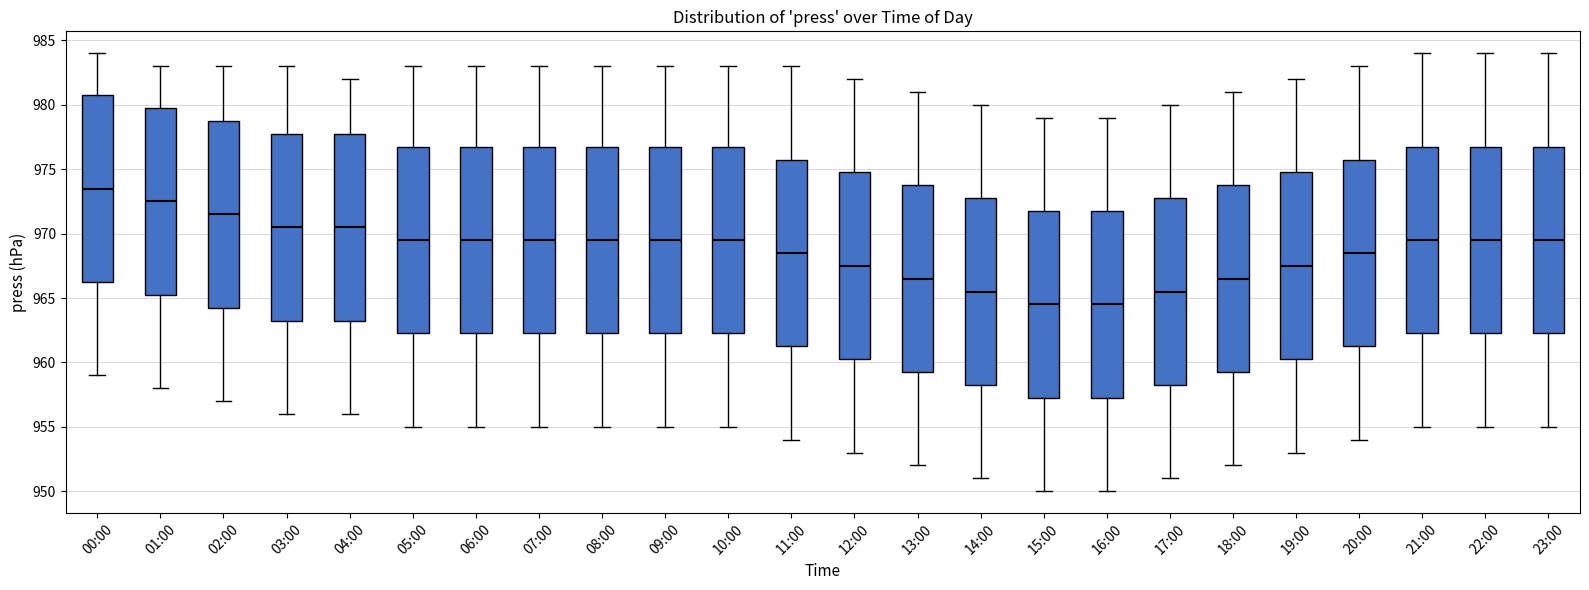

Reading left to right, transcribe this box plot: for each box, give where its median line is, the range the box spans, and where its two whiskers end, as read against the y-axis. The values are not printed on the chart, so give them approximately, as read against the axis.

00:00: median 973.5, box 966.5 to 981.0, whiskers 959.0 to 984.0
01:00: median 972.5, box 965.5 to 980.0, whiskers 958.0 to 983.0
02:00: median 971.5, box 964.5 to 979.0, whiskers 957.0 to 983.0
03:00: median 970.5, box 963.5 to 978.0, whiskers 956.0 to 983.0
04:00: median 970.5, box 963.5 to 978.0, whiskers 956.0 to 982.0
05:00: median 969.5, box 962.5 to 977.0, whiskers 955.0 to 983.0
06:00: median 969.5, box 962.5 to 977.0, whiskers 955.0 to 983.0
07:00: median 969.5, box 962.5 to 977.0, whiskers 955.0 to 983.0
08:00: median 969.5, box 962.5 to 977.0, whiskers 955.0 to 983.0
09:00: median 969.5, box 962.5 to 977.0, whiskers 955.0 to 983.0
10:00: median 969.5, box 962.5 to 977.0, whiskers 955.0 to 983.0
11:00: median 968.5, box 961.5 to 976.0, whiskers 954.0 to 983.0
12:00: median 967.5, box 960.5 to 975.0, whiskers 953.0 to 982.0
13:00: median 966.5, box 959.5 to 974.0, whiskers 952.0 to 981.0
14:00: median 965.5, box 958.5 to 973.0, whiskers 951.0 to 980.0
15:00: median 964.5, box 957.5 to 972.0, whiskers 950.0 to 979.0
16:00: median 964.5, box 957.5 to 972.0, whiskers 950.0 to 979.0
17:00: median 965.5, box 958.5 to 973.0, whiskers 951.0 to 980.0
18:00: median 966.5, box 959.5 to 974.0, whiskers 952.0 to 981.0
19:00: median 967.5, box 960.5 to 975.0, whiskers 953.0 to 982.0
20:00: median 968.5, box 961.5 to 976.0, whiskers 954.0 to 983.0
21:00: median 969.5, box 962.5 to 977.0, whiskers 955.0 to 984.0
22:00: median 969.5, box 962.5 to 977.0, whiskers 955.0 to 984.0
23:00: median 969.5, box 962.5 to 977.0, whiskers 955.0 to 984.0